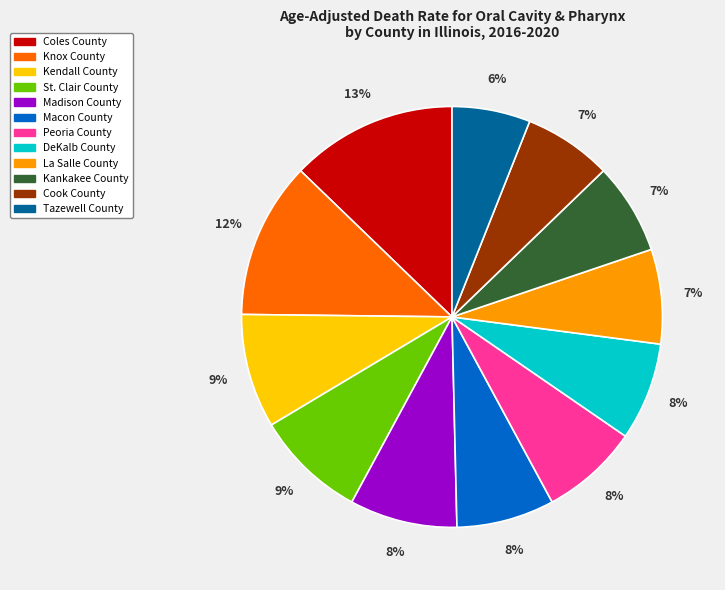

Is there a majority slice in this chart?

No